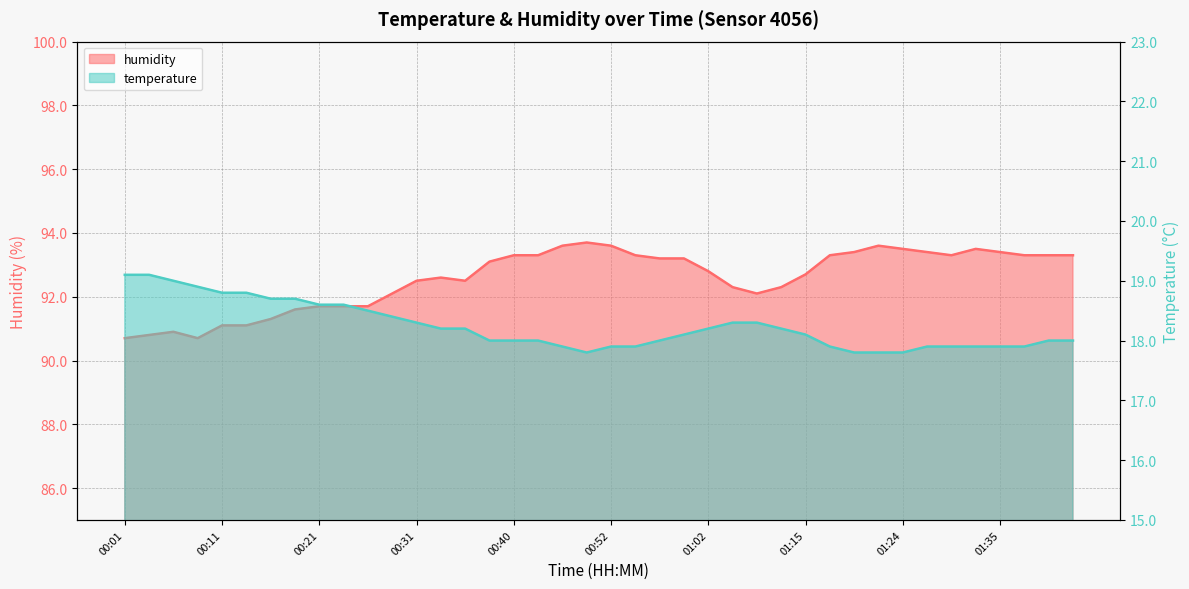

What is the difference between the highest and lowest values at 01:27?

75.5